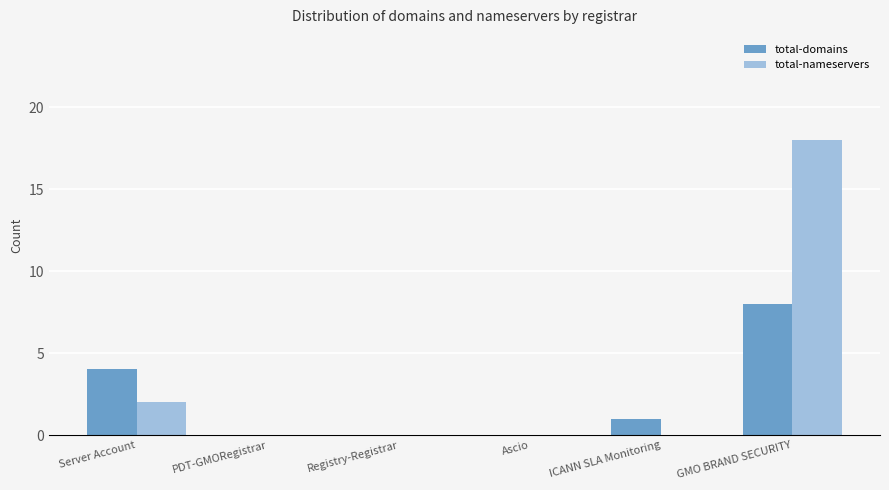

Count the number of categories in the chart.

6